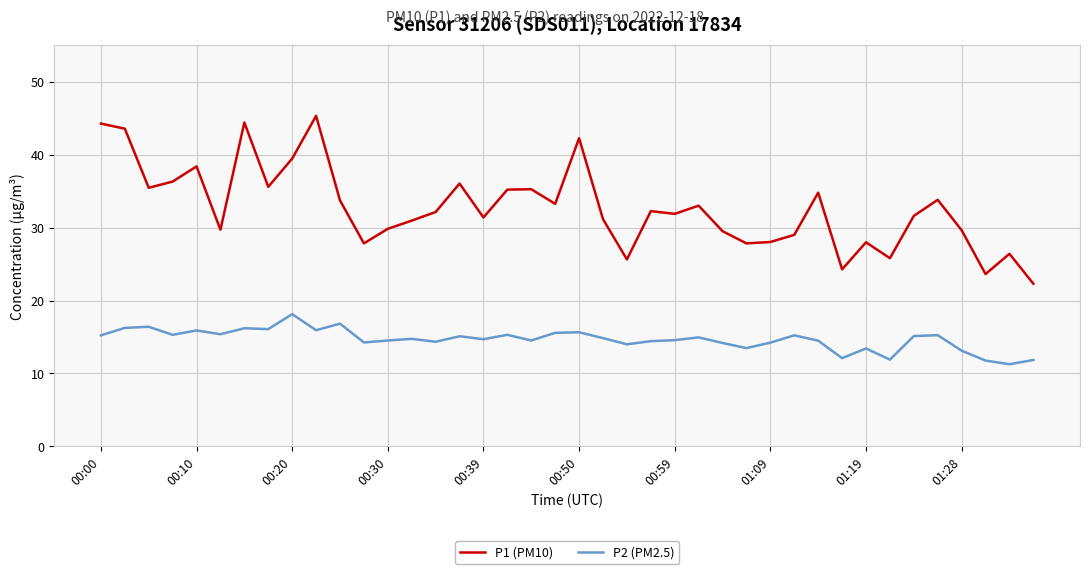

Which series has the largest total across all categories?

P1 (PM10)